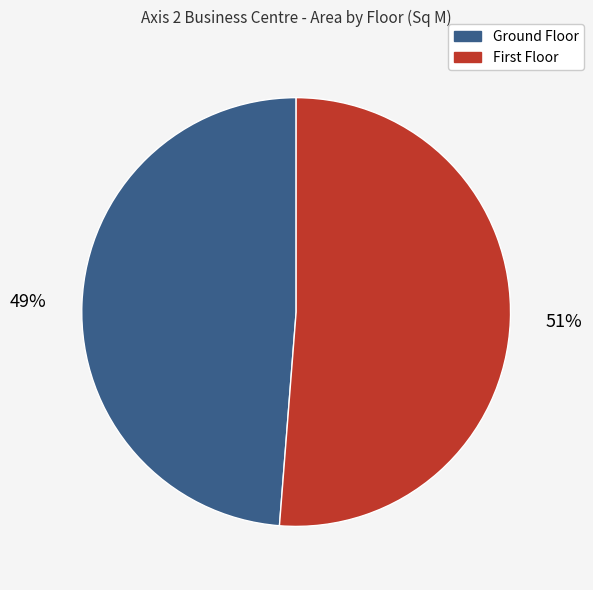

Which category accounts for the majority?

First Floor